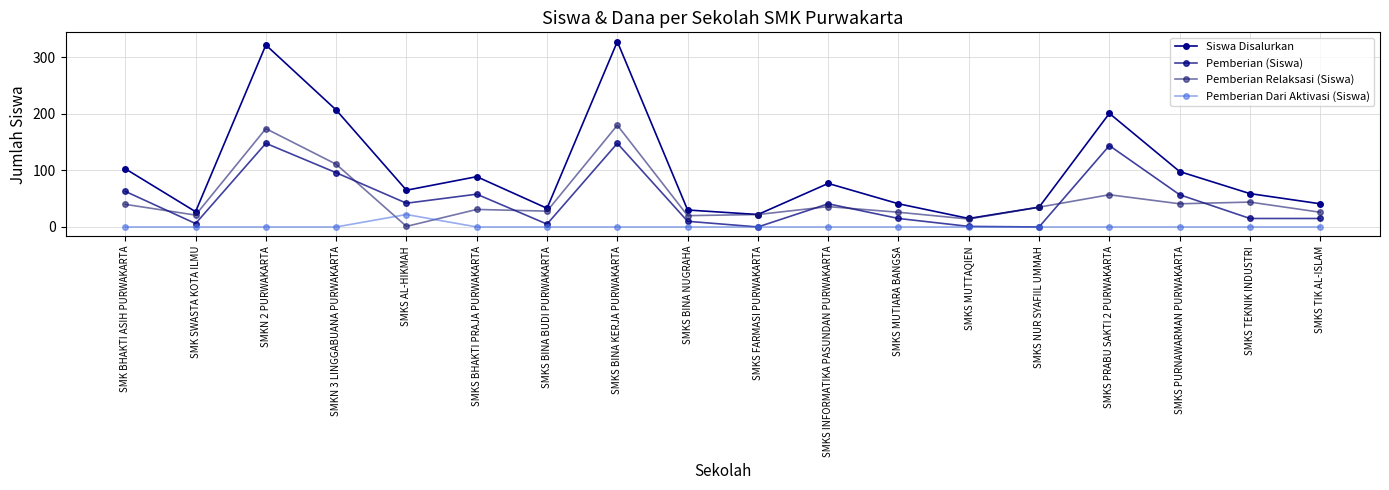

Read the Siswa Disalurkan value at SMKS MUTIARA BANGSA, to the nearest 5.

40